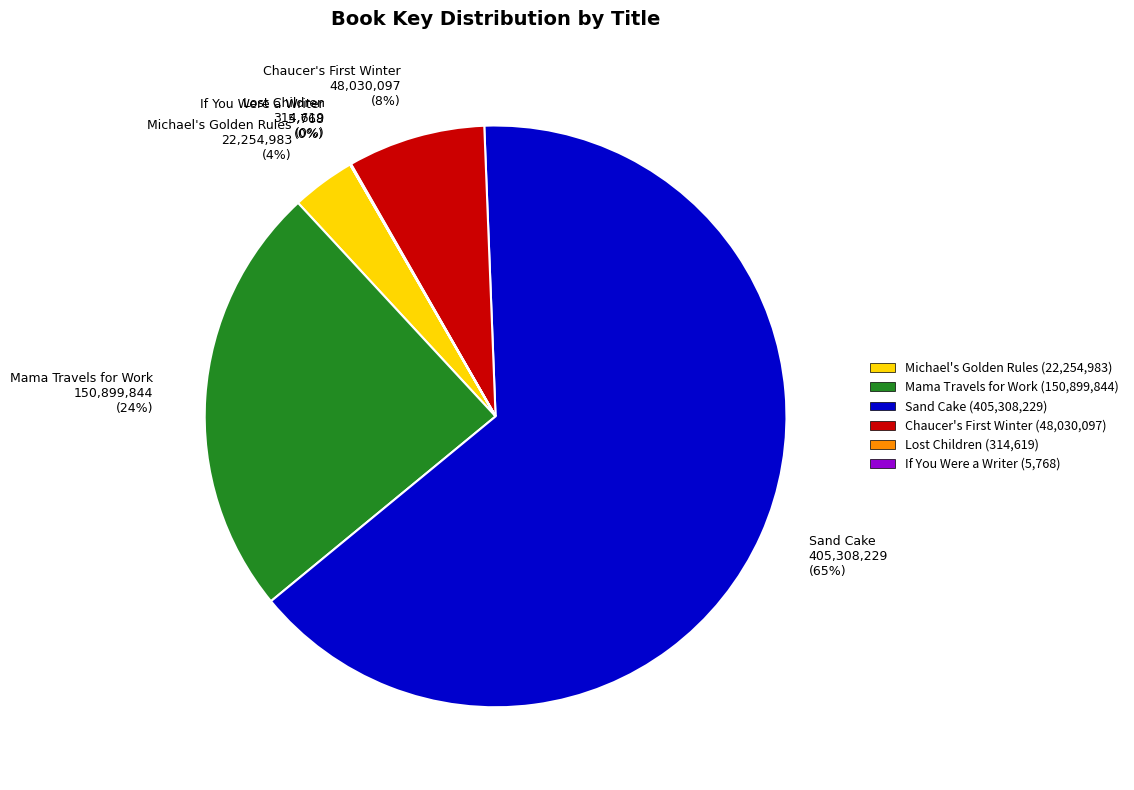

To the nearest percent, what is the average slice percentage?

17%